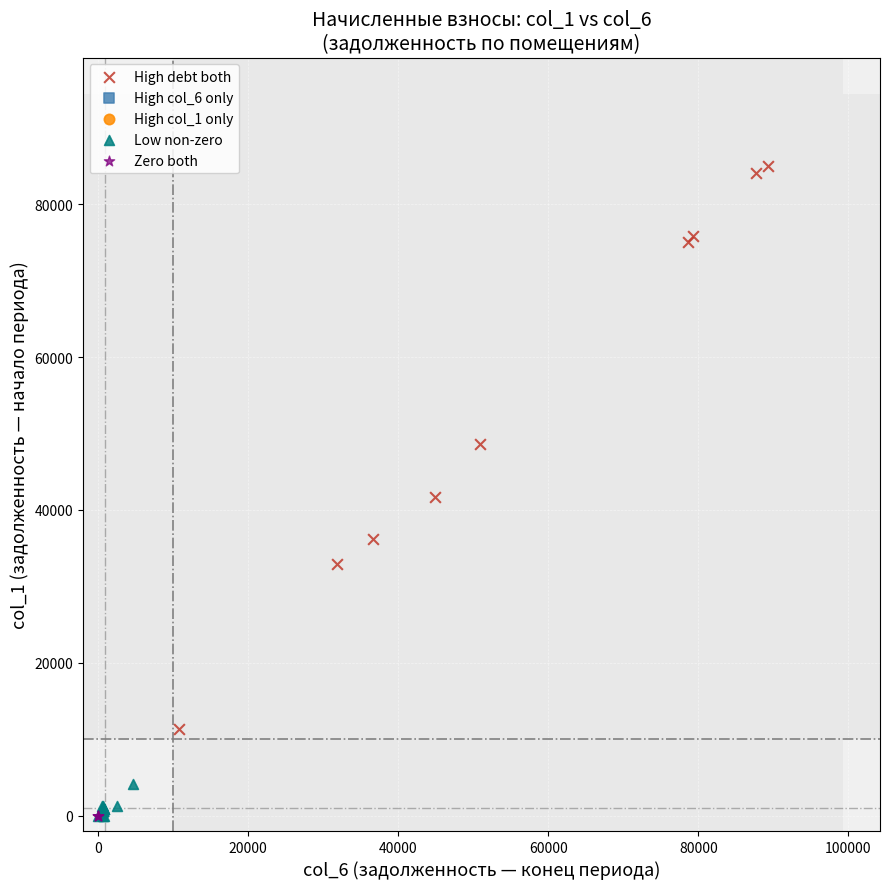

Which series reaches the maximum Y coordinate?

High debt both